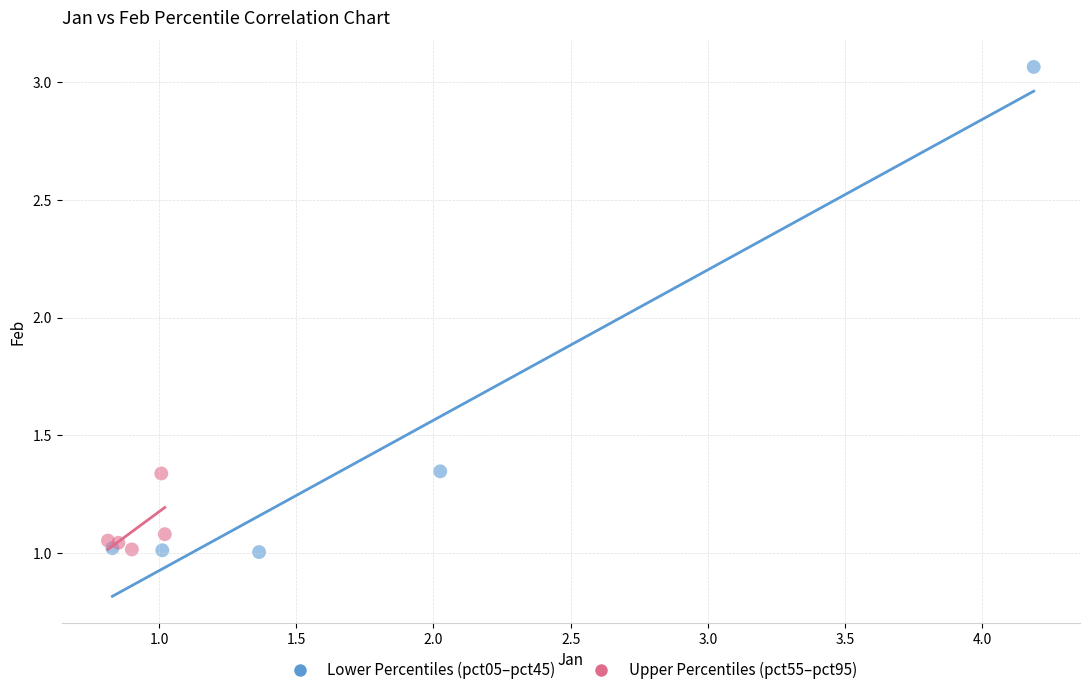

Which series has the largest Y range (max minus min)?

Lower Percentiles (pct05–pct45)